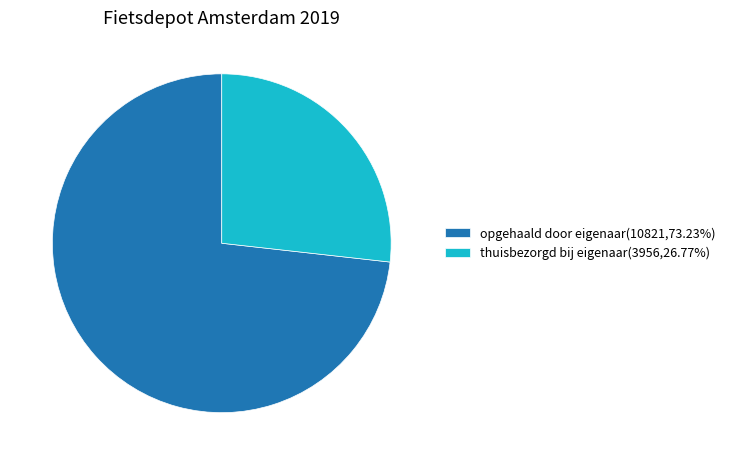

Is the sum of thuisbezorgd bij eigenaar and opgehaald door eigenaar greater than half?

Yes